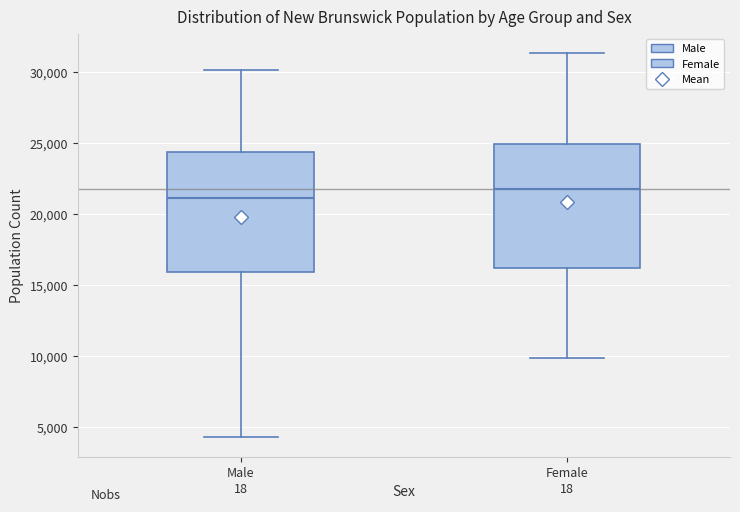

Reading left to right, read every box against the y-axis: the position of its median line, the range the box covers, and the ends of its whiskers. The values are not printed on the chart, so give them approximately, as read against the axis.

Male: median 21000, box 16000 to 24500, whiskers 4500 to 30000
Female: median 21500, box 16000 to 25000, whiskers 10000 to 31500